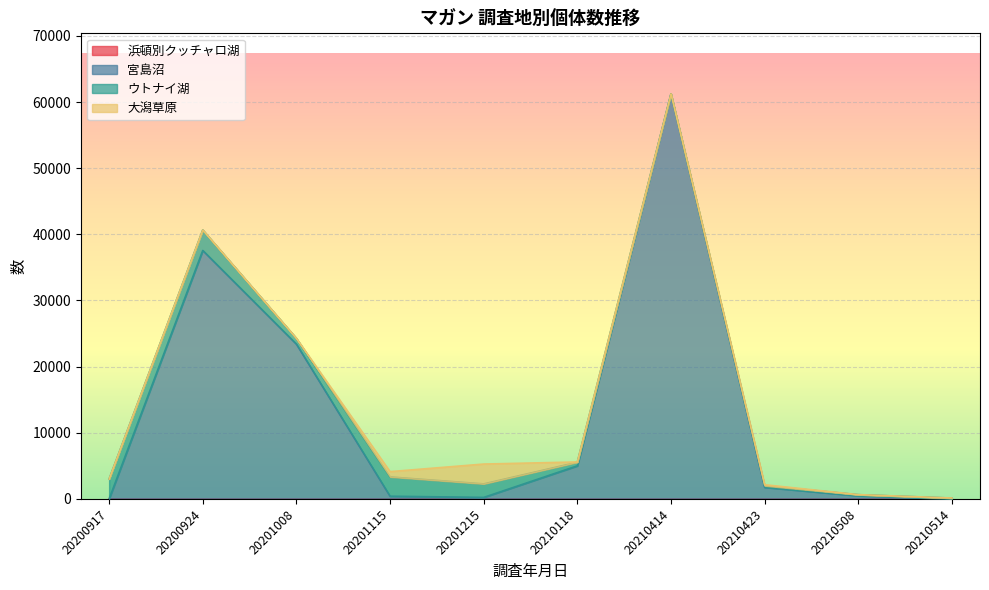

Which category has the lowest value across all series?

20200917